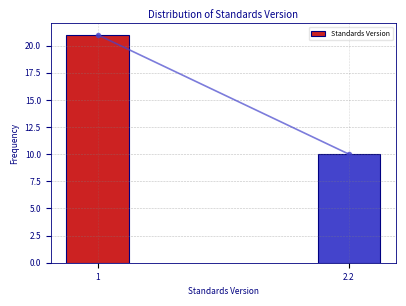

Reading left to right, transcribe all the data shown in this chart.

1=21	2.2=10